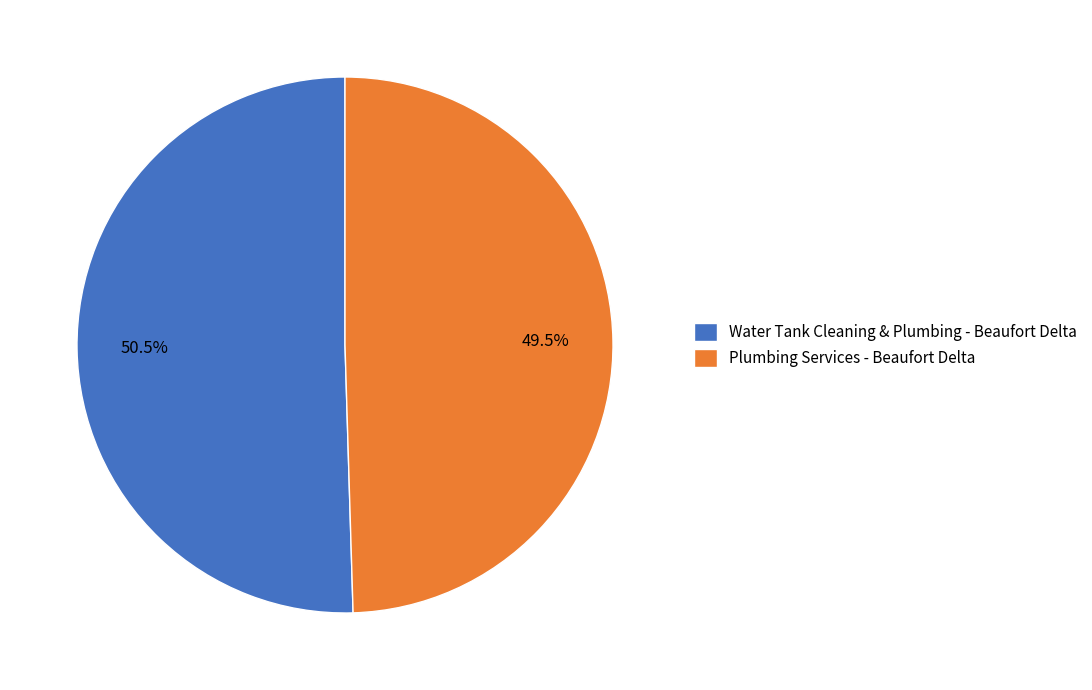

Which slice is the largest?

Water Tank Cleaning & Plumbing - Beaufort Delta